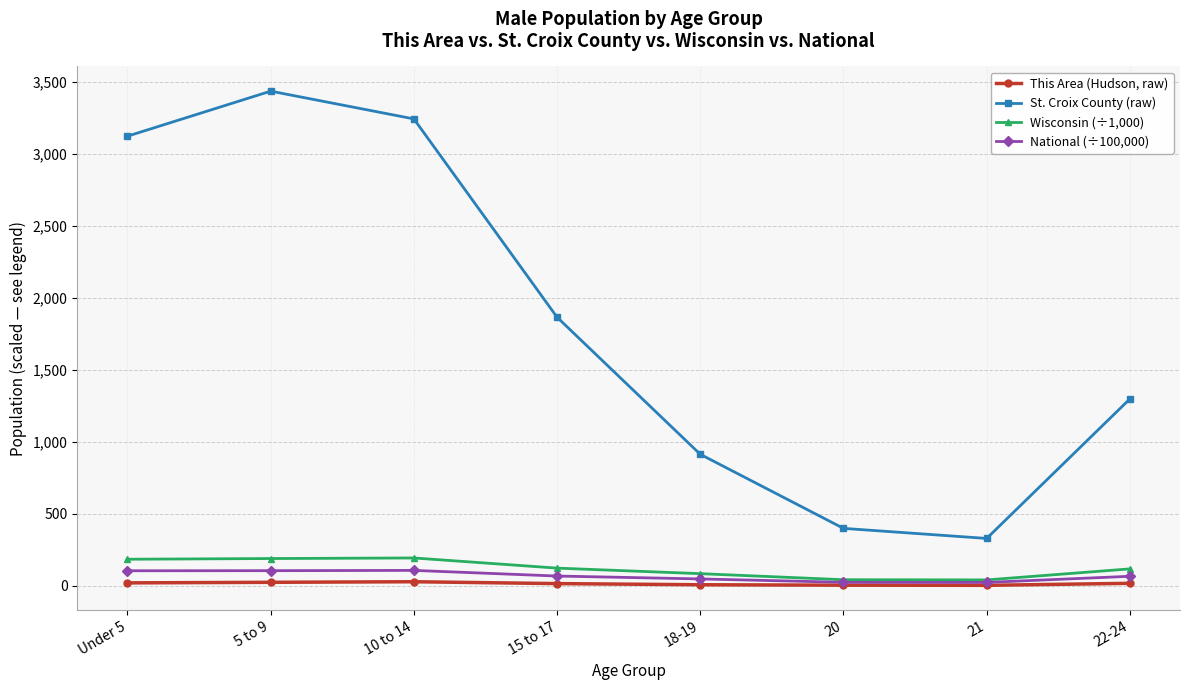

Rank the categories by St. Croix County (raw) value from highest to lowest.

5 to 9, 10 to 14, Under 5, 15 to 17, 22-24, 18-19, 20, 21